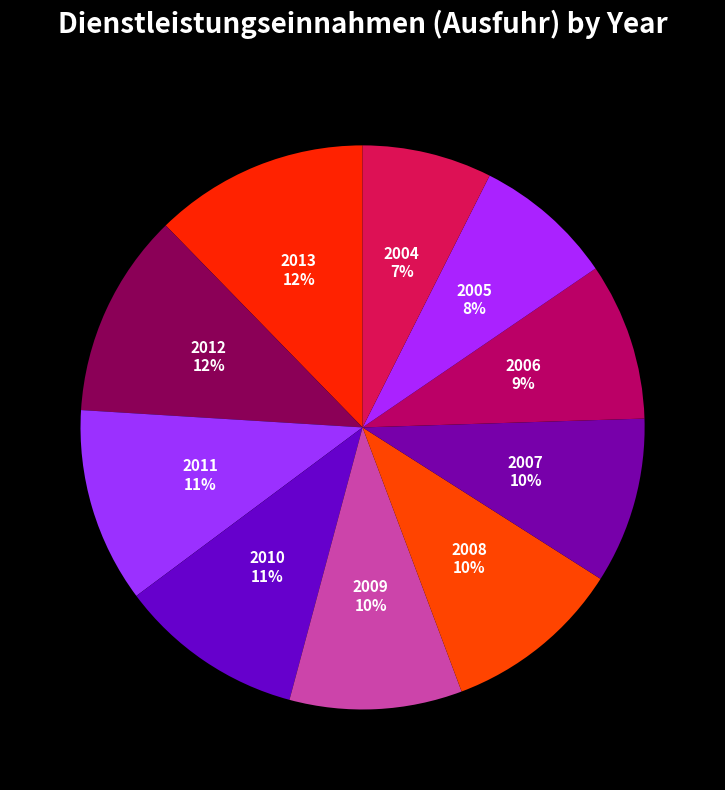

How many segments does this pie chart have?

10